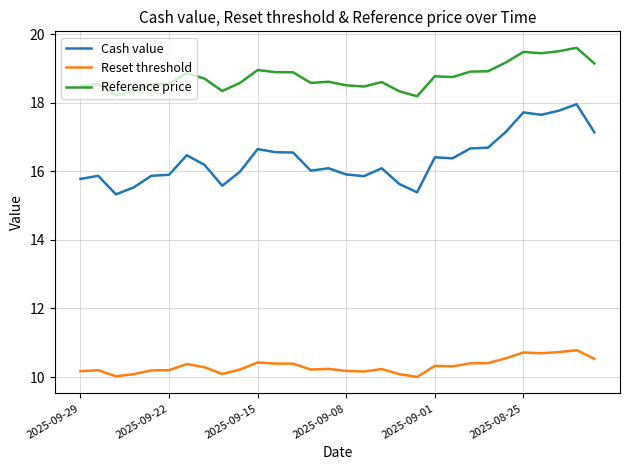

What is the smallest value displayed?

10.0